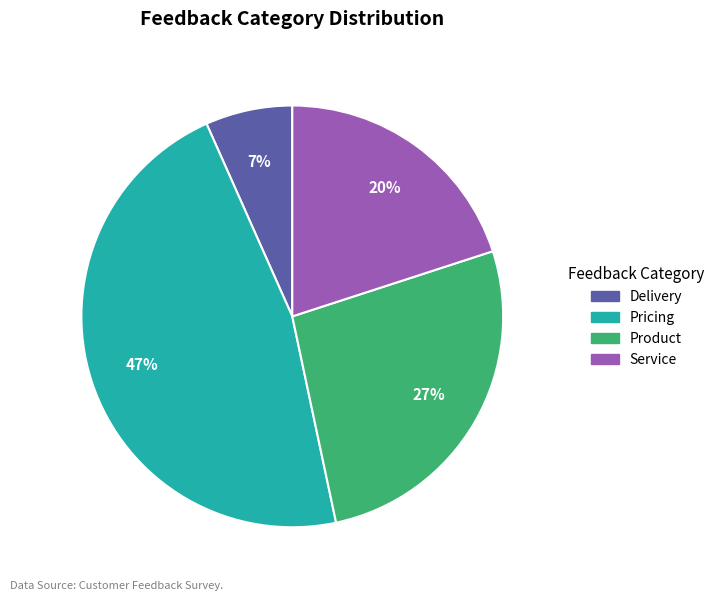

What is the smallest slice in the pie chart?

Delivery